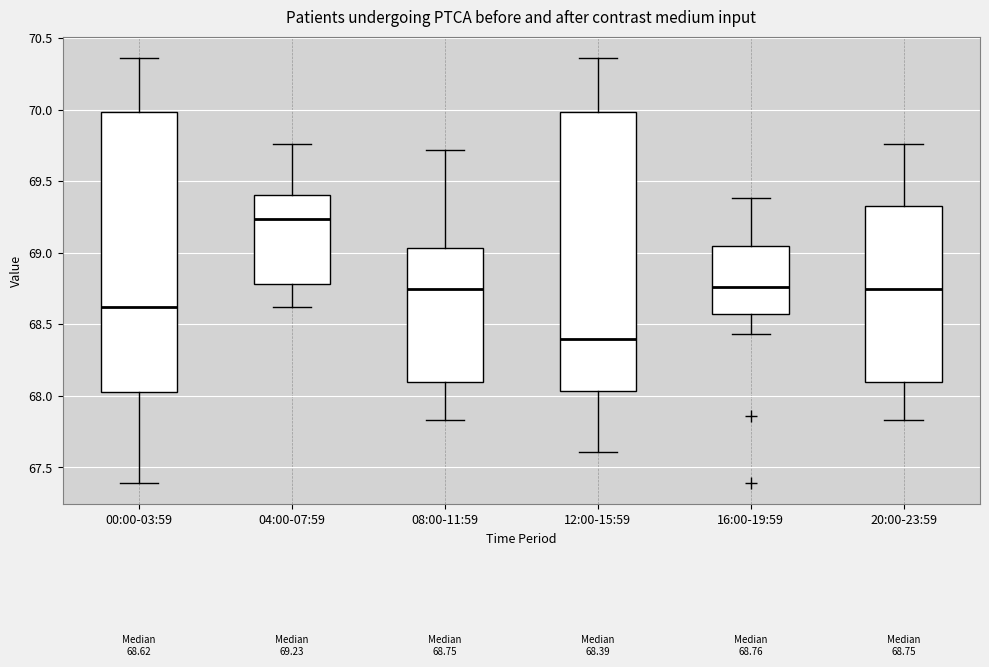

Which box's median line is the lowest?

12:00-15:59